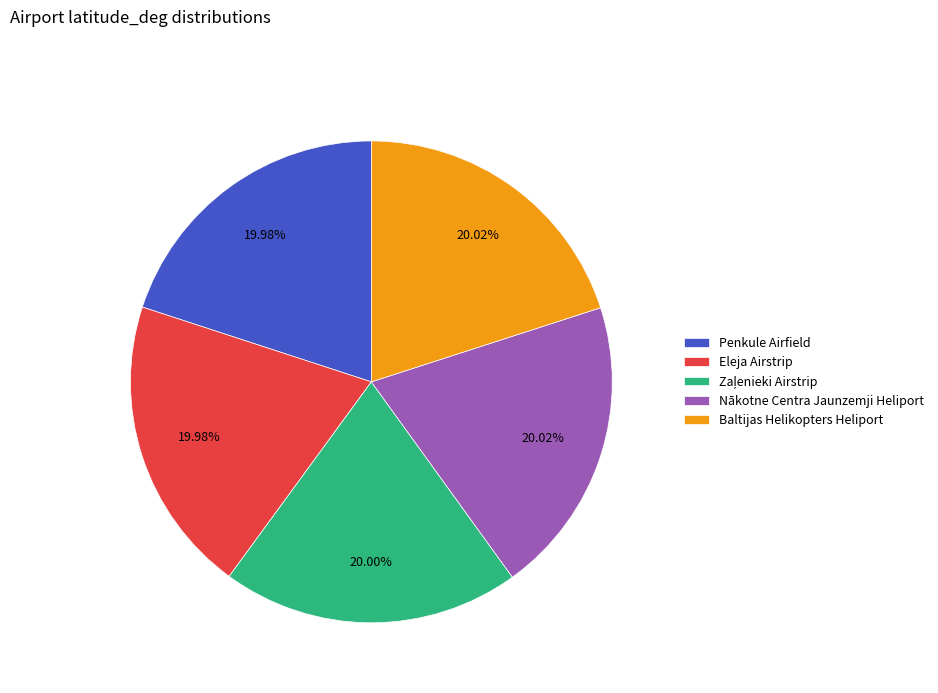

Count the number of slices in the pie.

5